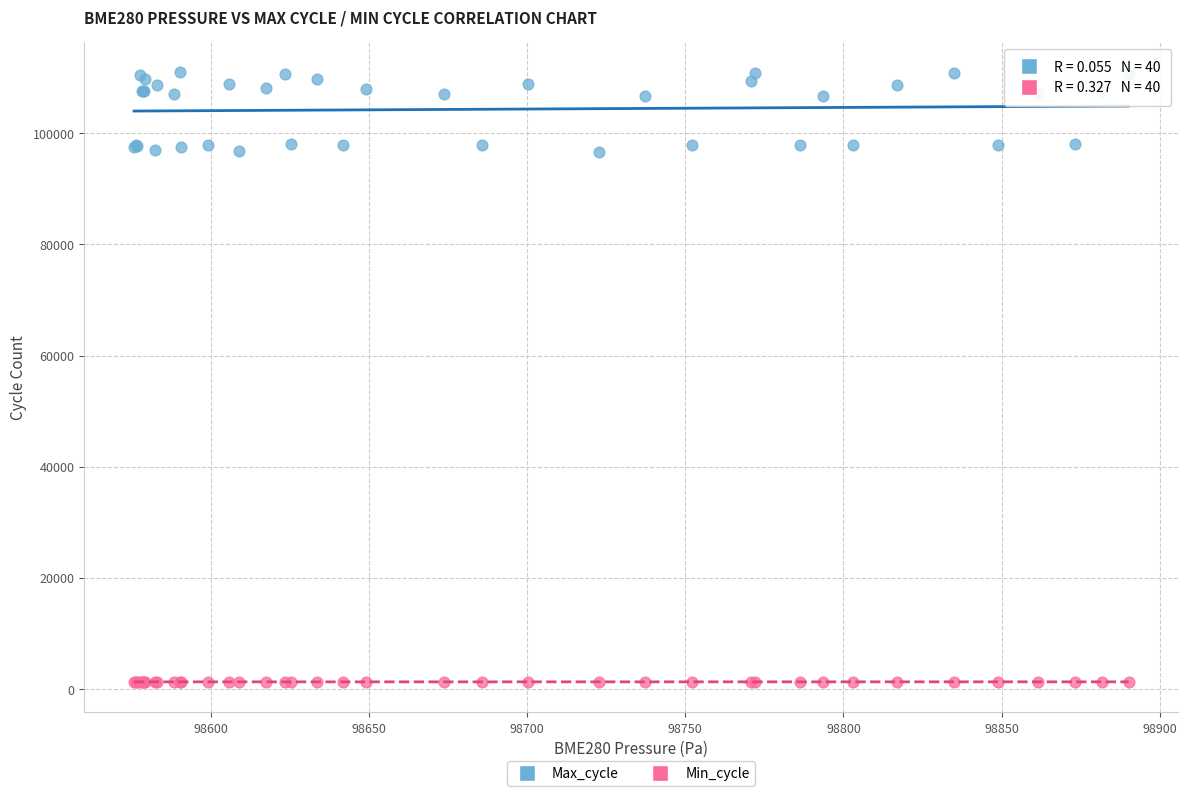

Which series contains the highest Y value?

Max_cycle